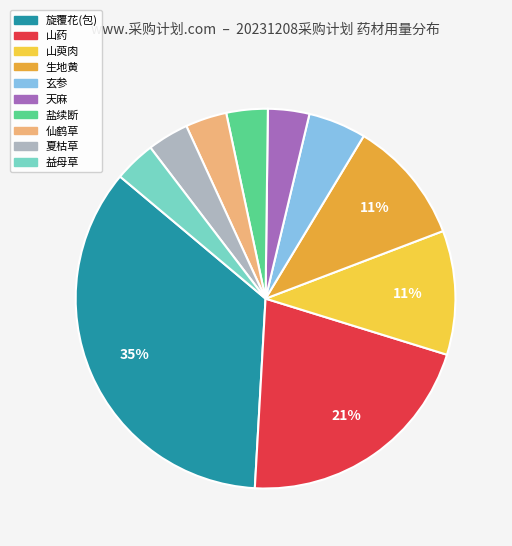

To the nearest percent, what is the difference between the 玄参 and 山萸肉 slice percentages?

6%